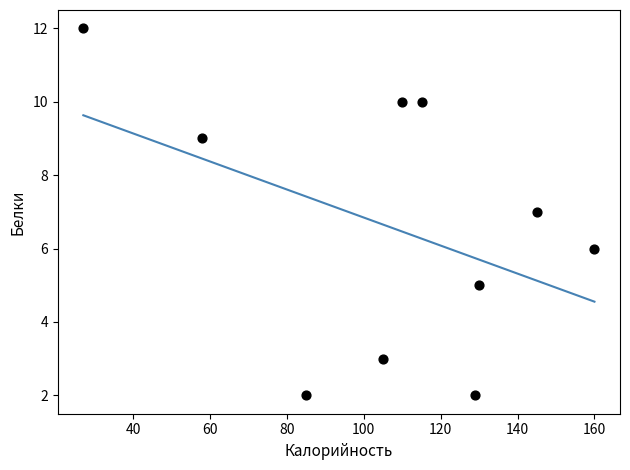

What is the range of X values (max minus min)?

133